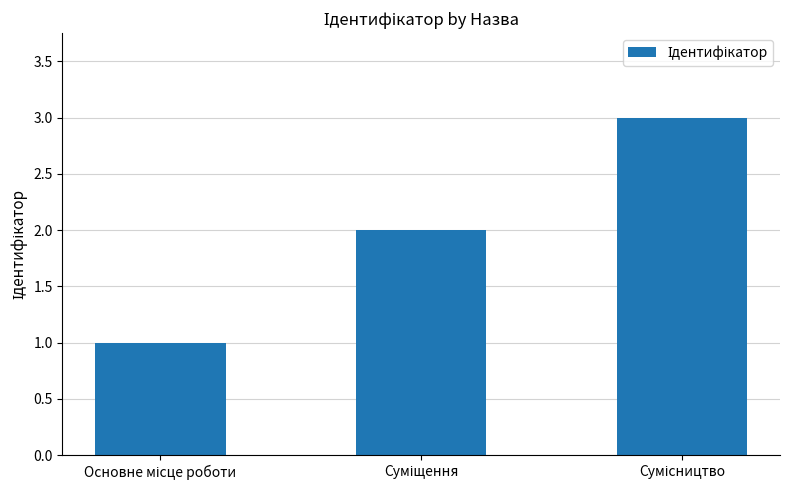

How many values are between 1 and 3?

3